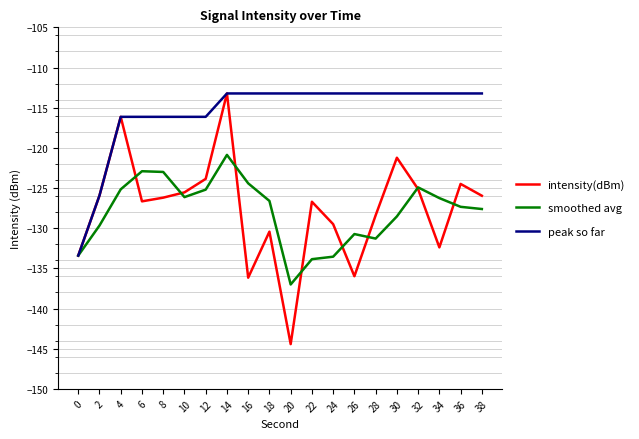

Count the number of data series in this chart.

3